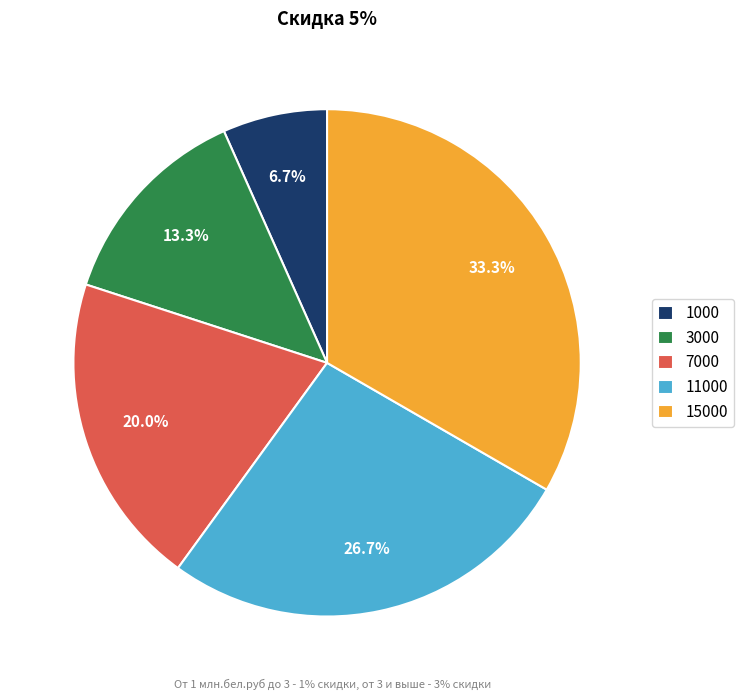

Approximately how many times larger is the value at 1000 compared to 7000?

0.3